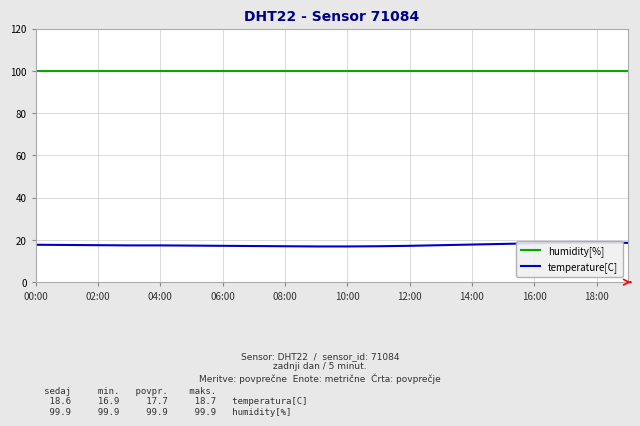

List the series in order of their peak value, highest first.

humidity[%], temperature[C]